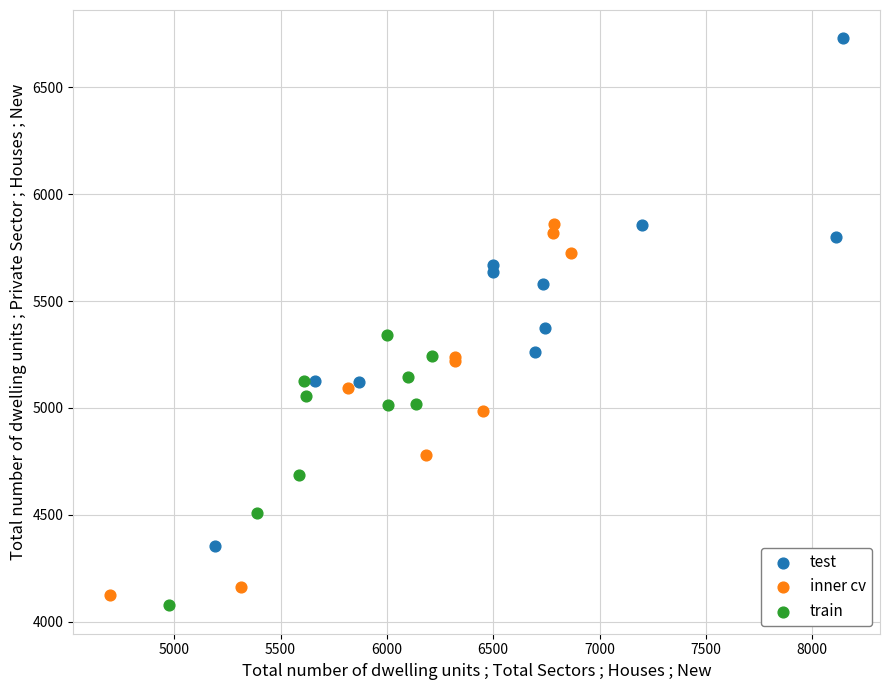

Which series contains the highest Y value?

test